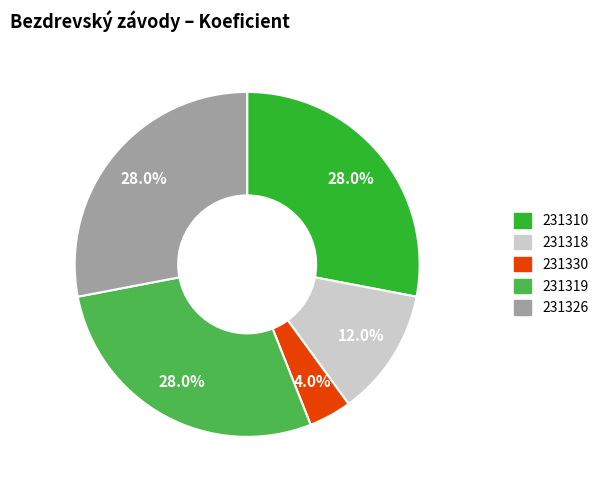

The 231318 slice represents 12% of the pie. True or false?

True